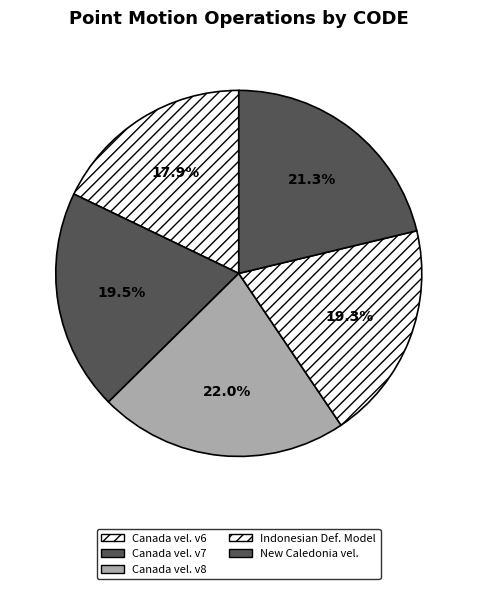

How many slices are in this pie chart?

5